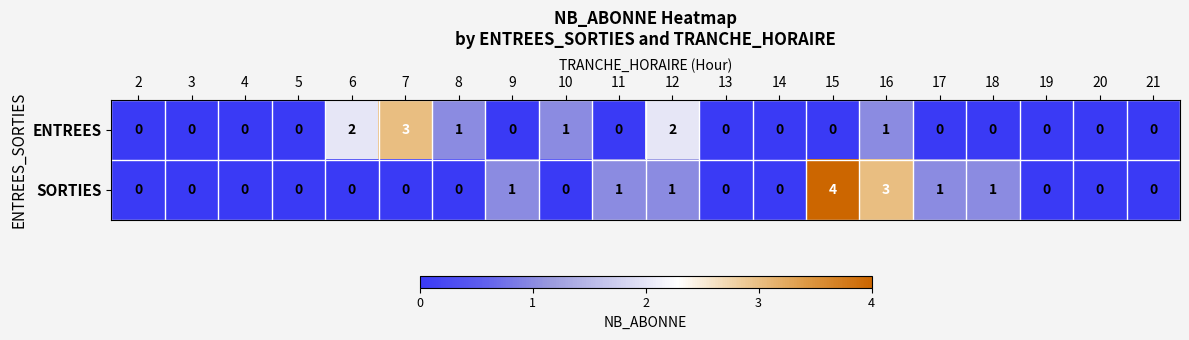

What is the highest value of the SORTIES series?

4